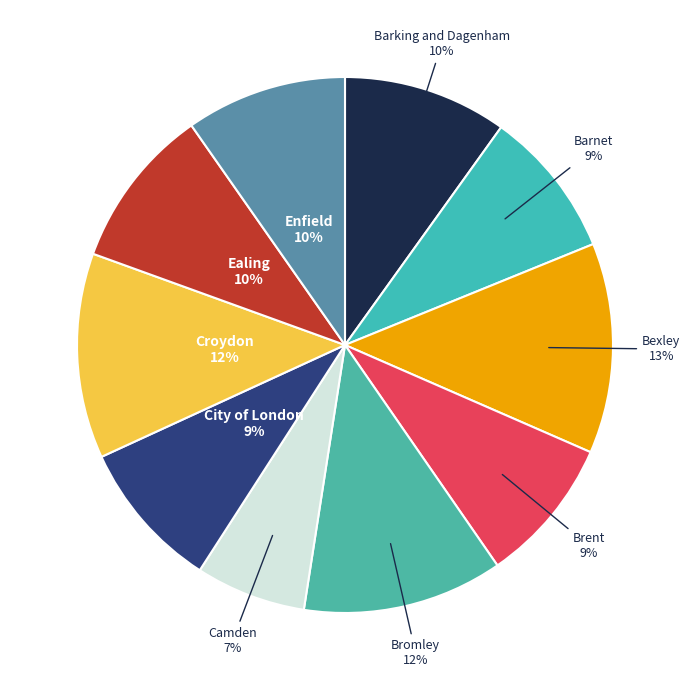

Is the sum of City of London and Enfield greater than half?

No